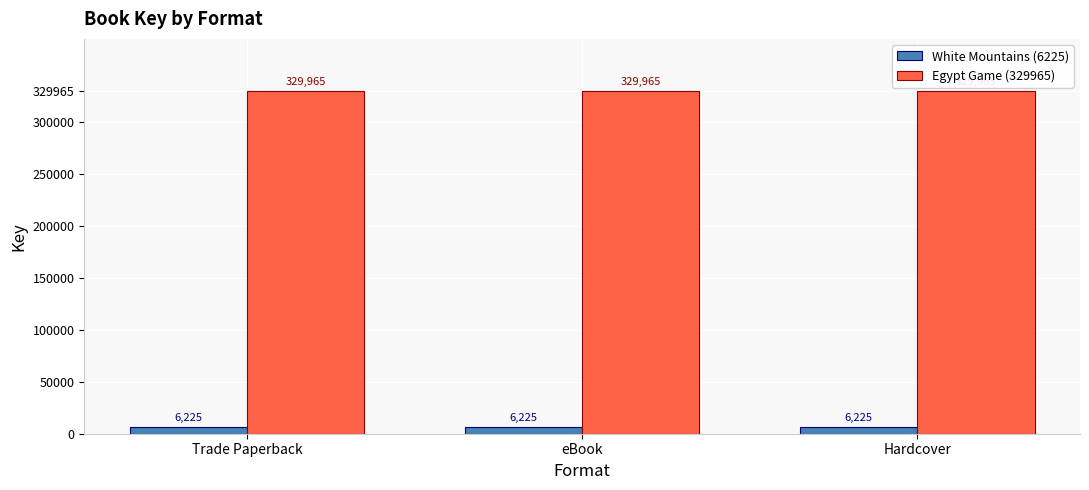

What is the sum of all Egypt Game (329965) values?

989895